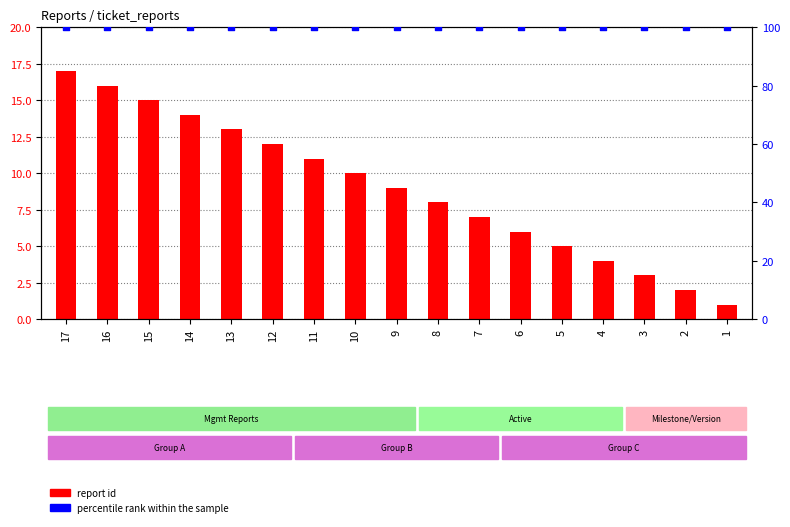

At which category is the sum across all series the highest?

17